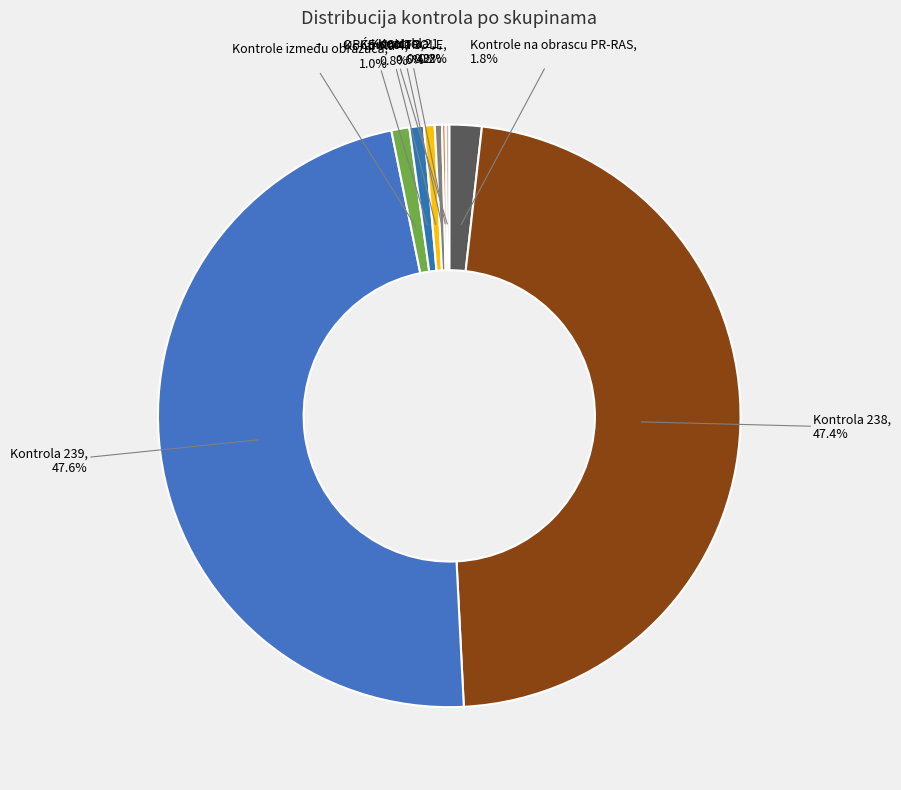

Which has a higher value, Kontrola 238 or Kontrola 3?

Kontrola 238